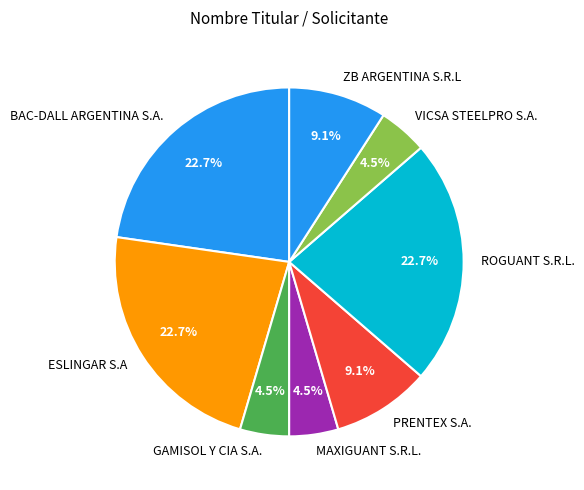

To the nearest percent, what portion does BAC-DALL ARGENTINA S.A. represent?

23%